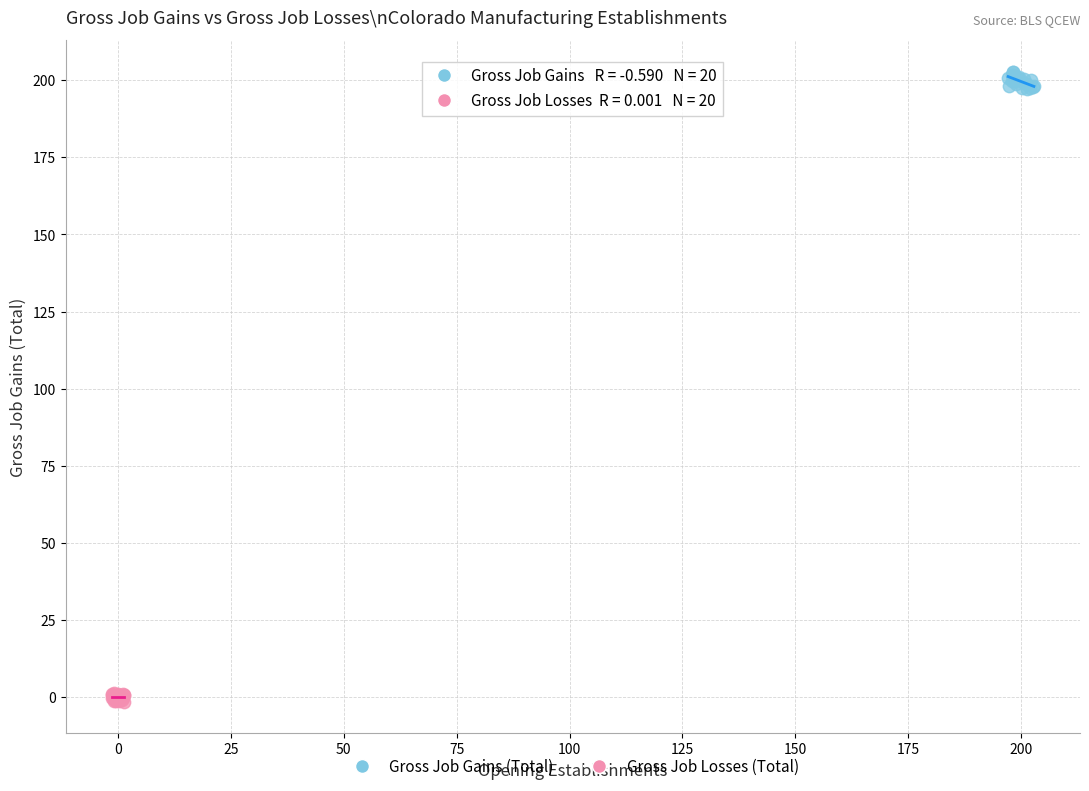

Which series contains the lowest Y value?

Gross Job Losses (Total)